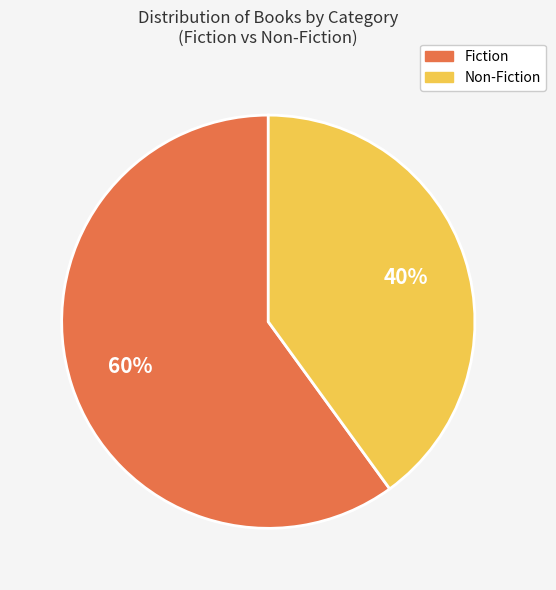

Which has a higher value, Fiction or Non-Fiction?

Fiction